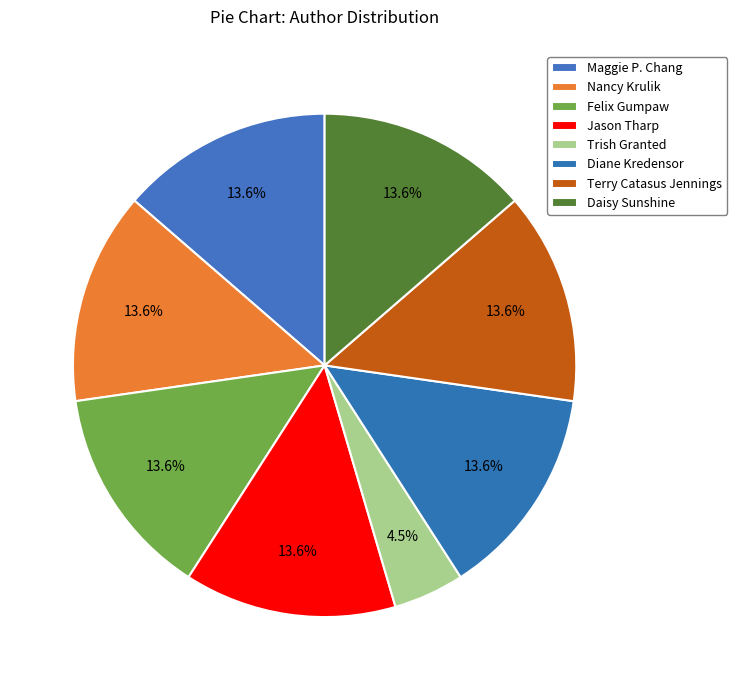

What percentage is the Nancy Krulik slice, to the nearest percent?

14%